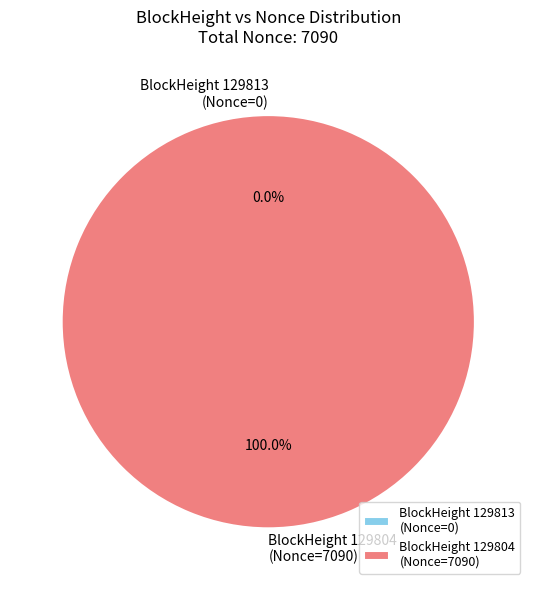

How many segments does this pie chart have?

2